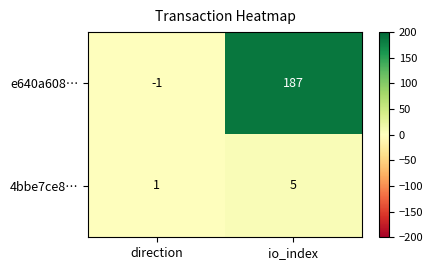

Reading right to left, transcribe all the data shown in this chart.

e640a608…: io_index=187	direction=-1
4bbe7ce8…: io_index=5	direction=1